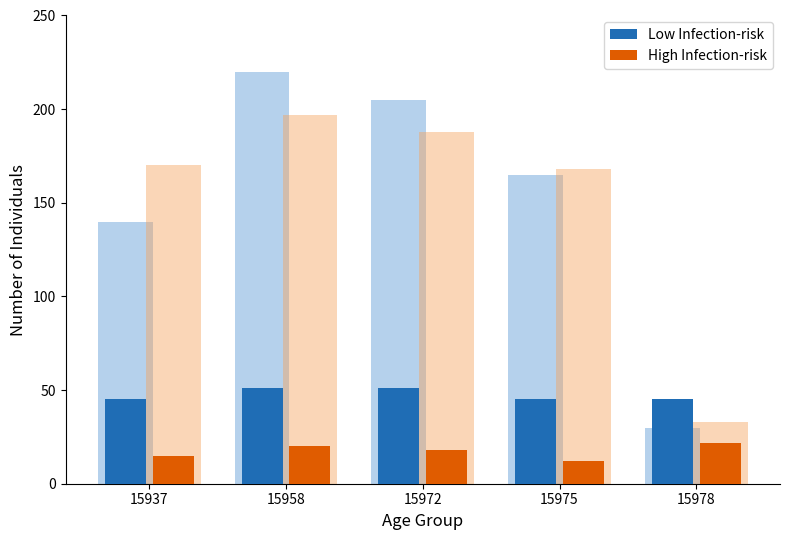

Where does the High Infection-risk series first go above 18?

15958